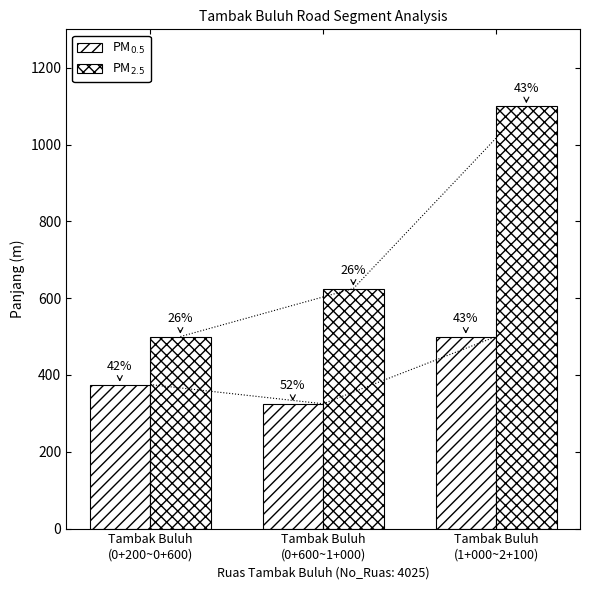

Between Tambak Buluh
(0+600~1+000) and Tambak Buluh
(0+200~0+600), which is larger?

Tambak Buluh
(0+200~0+600)